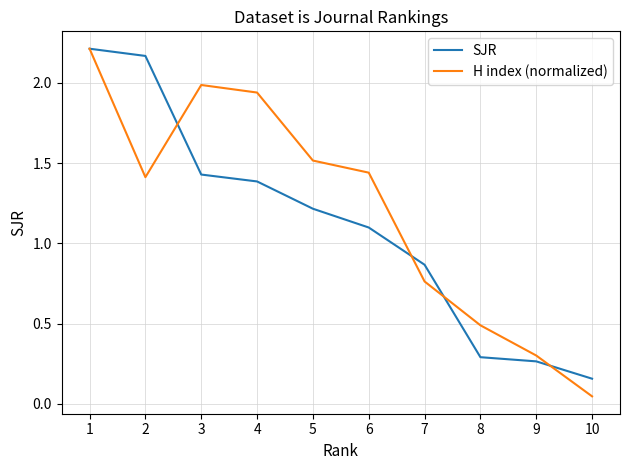

How many values in the SJR series are below 1?

4